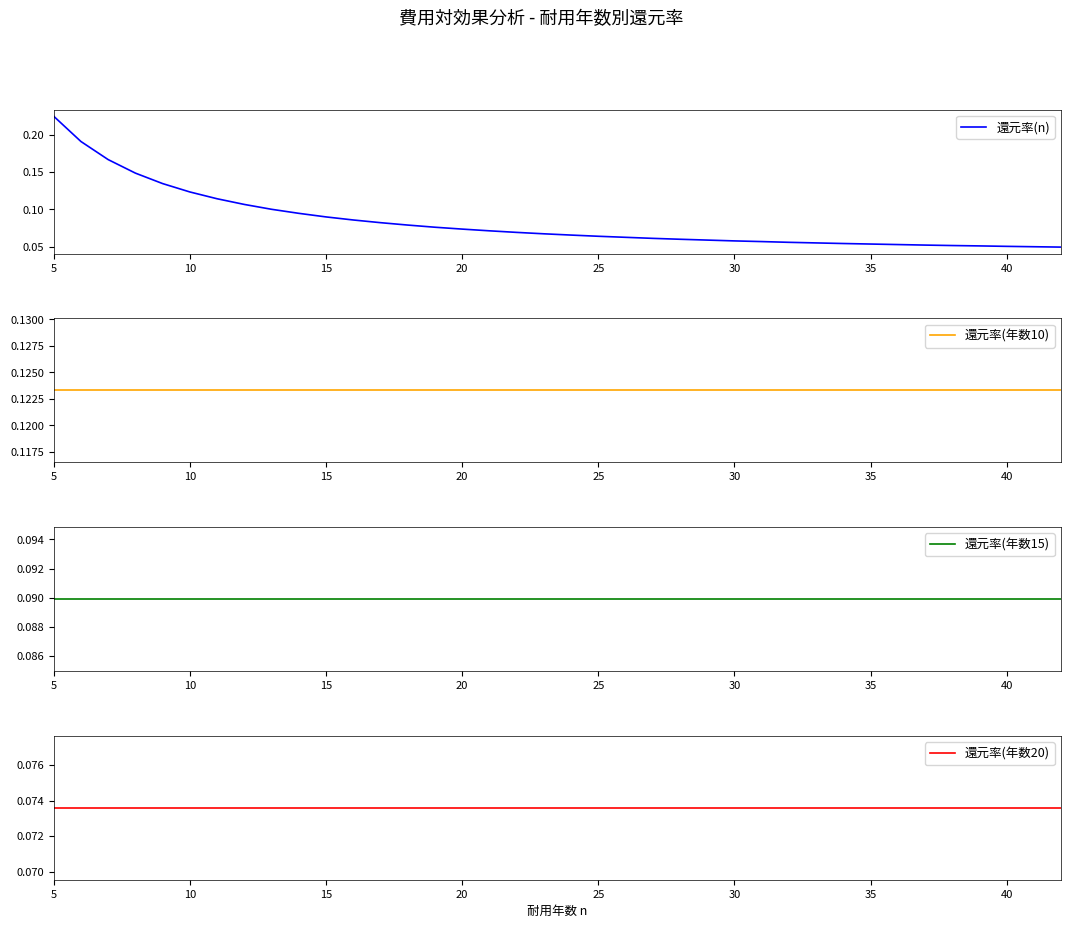

True or false: 還元率(年数15) and 還元率(n) cross at least once.

False